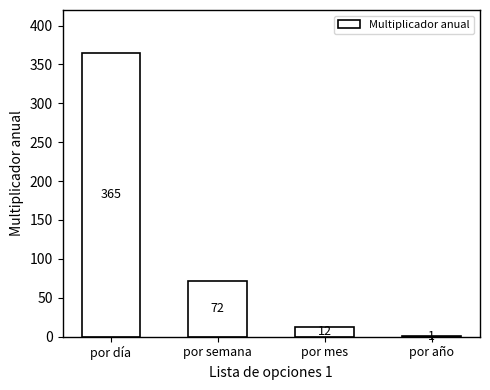

What is the change in value from por semana to por mes?

-60